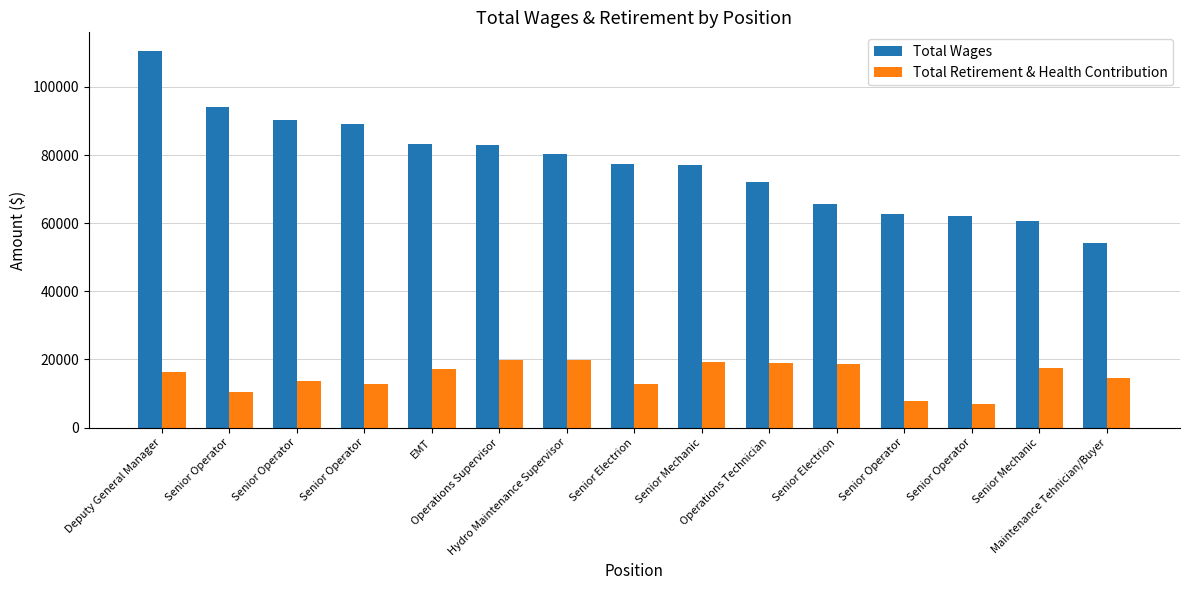

How many data points in Total Retirement & Health Contribution are less than 16218?

7